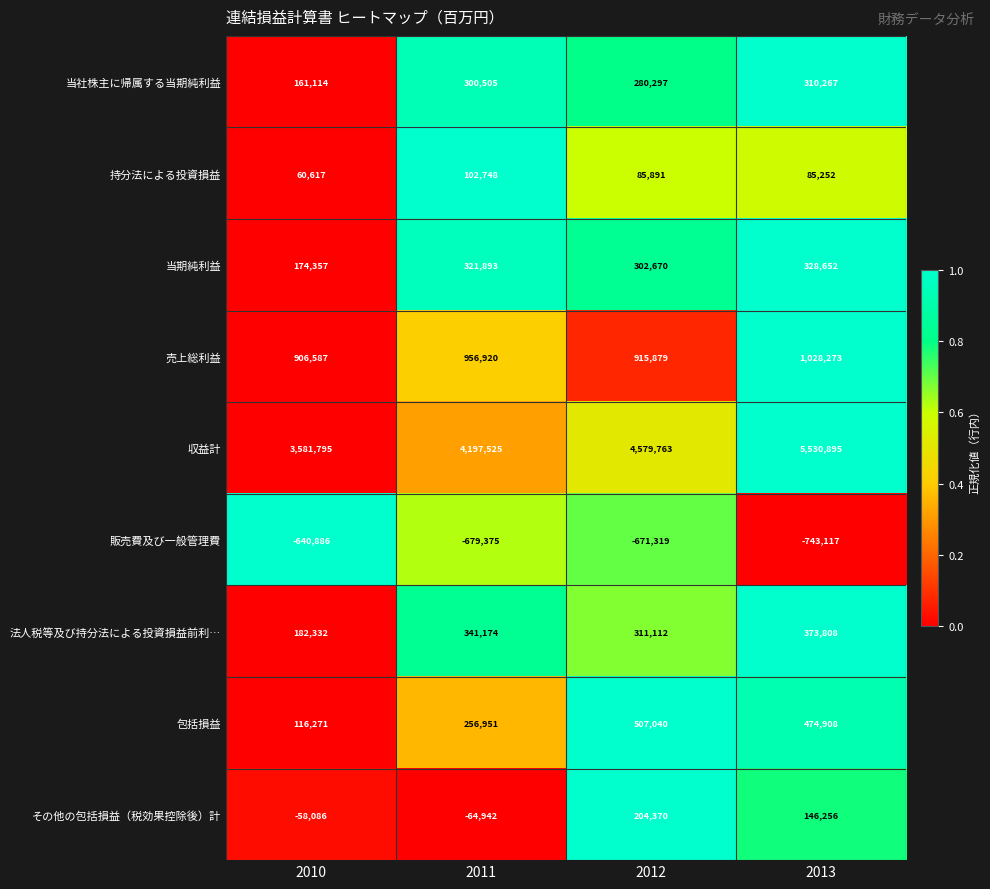

How many data points does each series have?

4